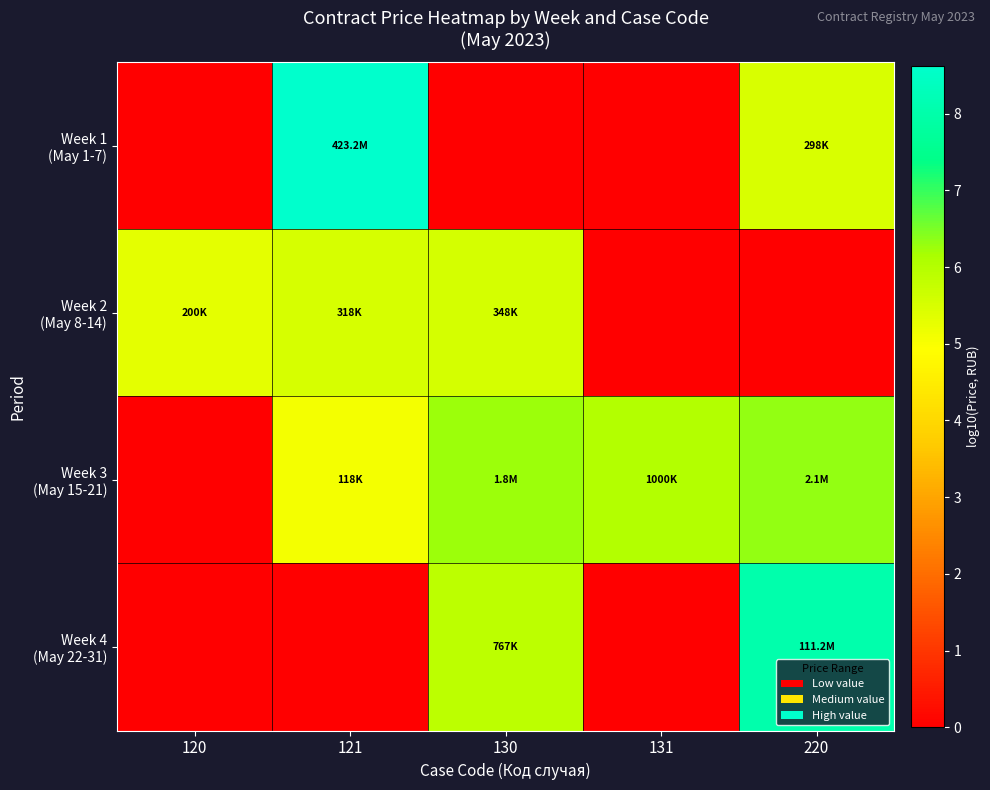

Between 130 and 220, which series saw the biggest shift?

Week 2 (May 8-14)